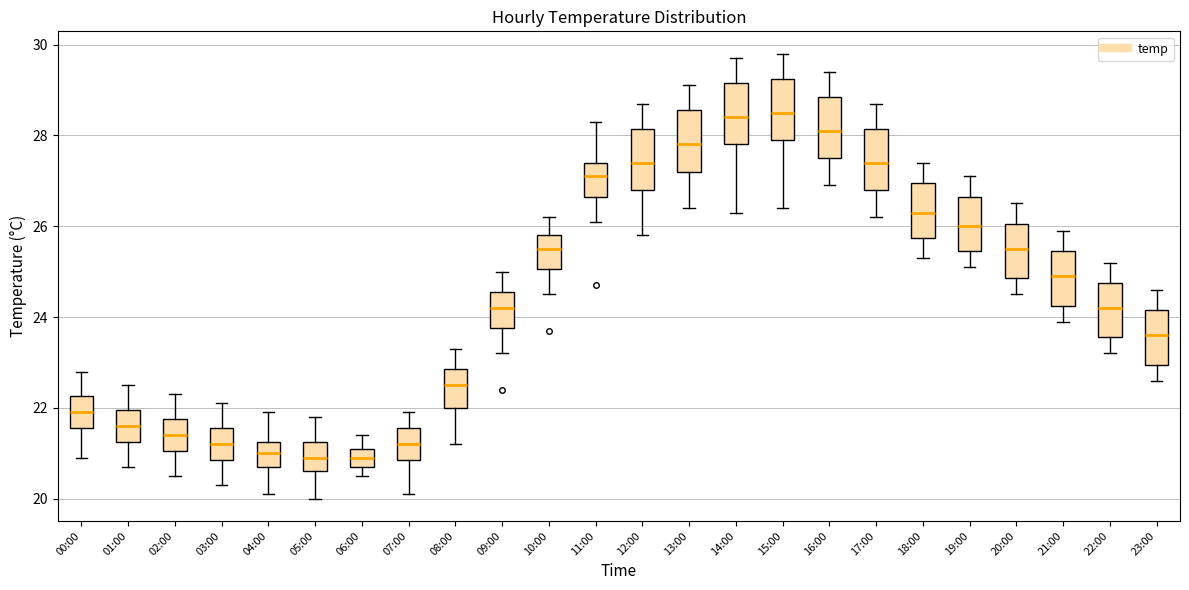

Reading left to right, read every box against the y-axis: the position of its median line, the range the box covers, and the ends of its whiskers. The values are not printed on the chart, so give them approximately, as read against the axis.

00:00: median 22.0, box 21.6 to 22.2, whiskers 21.0 to 22.8
01:00: median 21.6, box 21.2 to 22.0, whiskers 20.8 to 22.6
02:00: median 21.4, box 21.0 to 21.8, whiskers 20.6 to 22.4
03:00: median 21.2, box 20.8 to 21.6, whiskers 20.4 to 22.2
04:00: median 21.0, box 20.8 to 21.2, whiskers 20.2 to 22.0
05:00: median 21.0, box 20.6 to 21.2, whiskers 20.0 to 21.8
06:00: median 21.0, box 20.8 to 21.2, whiskers 20.6 to 21.4
07:00: median 21.2, box 20.8 to 21.6, whiskers 20.2 to 22.0
08:00: median 22.6, box 22.0 to 22.8, whiskers 21.2 to 23.4
09:00: median 24.2, box 23.8 to 24.6, whiskers 23.2 to 25.0
10:00: median 25.6, box 25.0 to 25.8, whiskers 24.6 to 26.2
11:00: median 27.2, box 26.6 to 27.4, whiskers 26.2 to 28.4
12:00: median 27.4, box 26.8 to 28.2, whiskers 25.8 to 28.8
13:00: median 27.8, box 27.2 to 28.6, whiskers 26.4 to 29.2
14:00: median 28.4, box 27.8 to 29.2, whiskers 26.4 to 29.8
15:00: median 28.6, box 28.0 to 29.2, whiskers 26.4 to 29.8
16:00: median 28.2, box 27.6 to 28.8, whiskers 27.0 to 29.4
17:00: median 27.4, box 26.8 to 28.2, whiskers 26.2 to 28.8
18:00: median 26.4, box 25.8 to 27.0, whiskers 25.4 to 27.4
19:00: median 26.0, box 25.4 to 26.6, whiskers 25.2 to 27.2
20:00: median 25.6, box 24.8 to 26.0, whiskers 24.6 to 26.6
21:00: median 25.0, box 24.2 to 25.4, whiskers 24.0 to 26.0
22:00: median 24.2, box 23.6 to 24.8, whiskers 23.2 to 25.2
23:00: median 23.6, box 23.0 to 24.2, whiskers 22.6 to 24.6